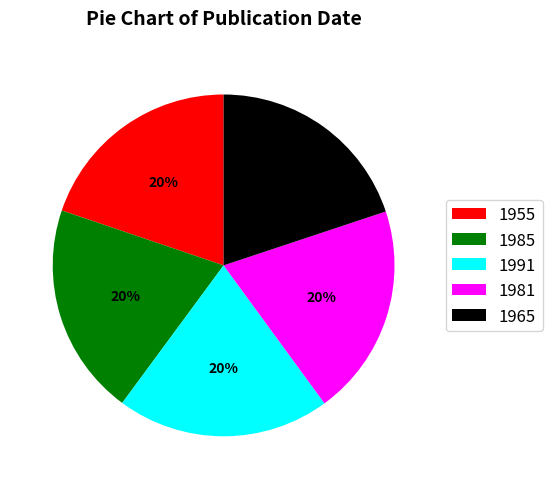

Approximately how many times larger is the value at 1981 compared to 1955?

1.0